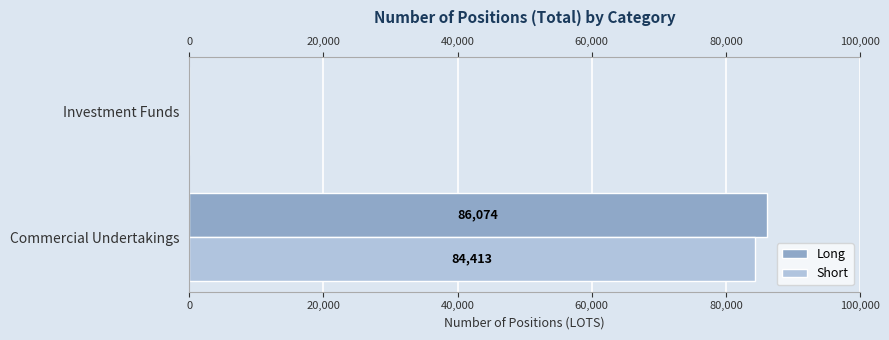

How many values in the Short series exceed 84412?

1